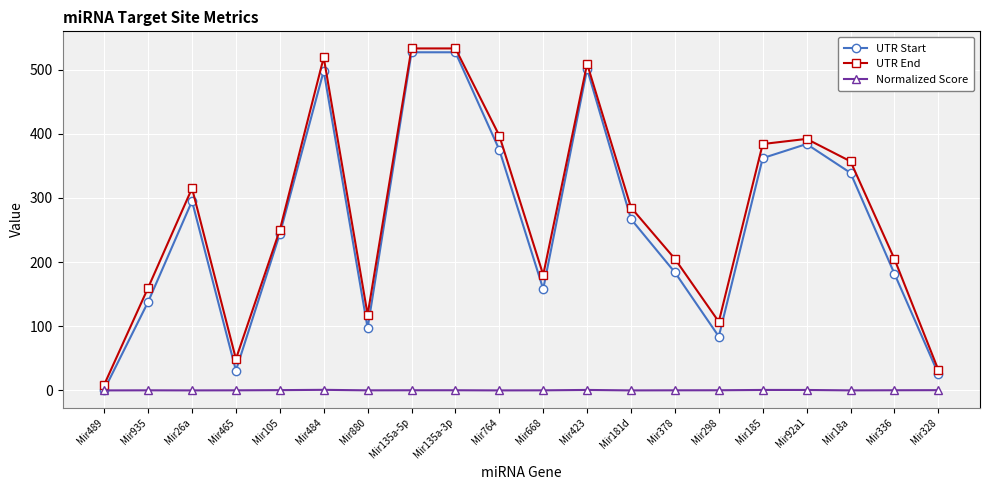

Is the value of UTR Start at Mir92a1 greater than the value of Normalized Score at Mir880?

Yes